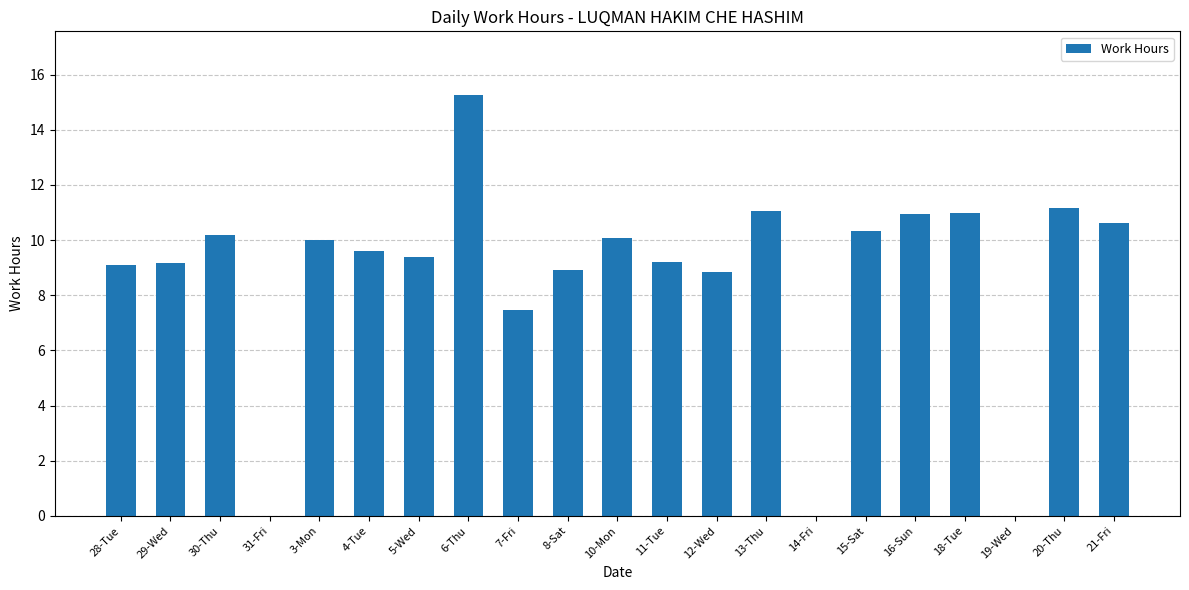

What is the sum of all values?

182.4